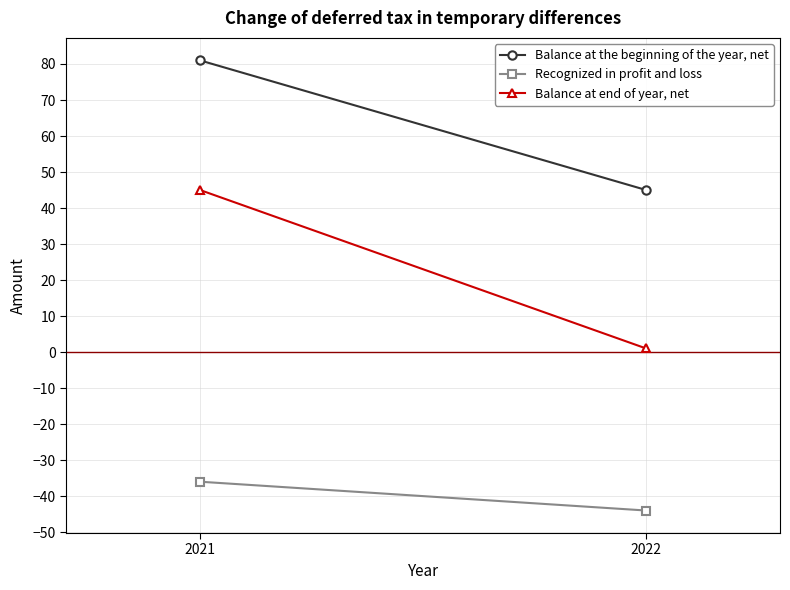

Reading left to right, extract all data points from this chart.

Balance at the beginning of the year, net: 2021=81	2022=45
Recognized in profit and loss: 2021=-36	2022=-44
Balance at end of year, net: 2021=45	2022=1